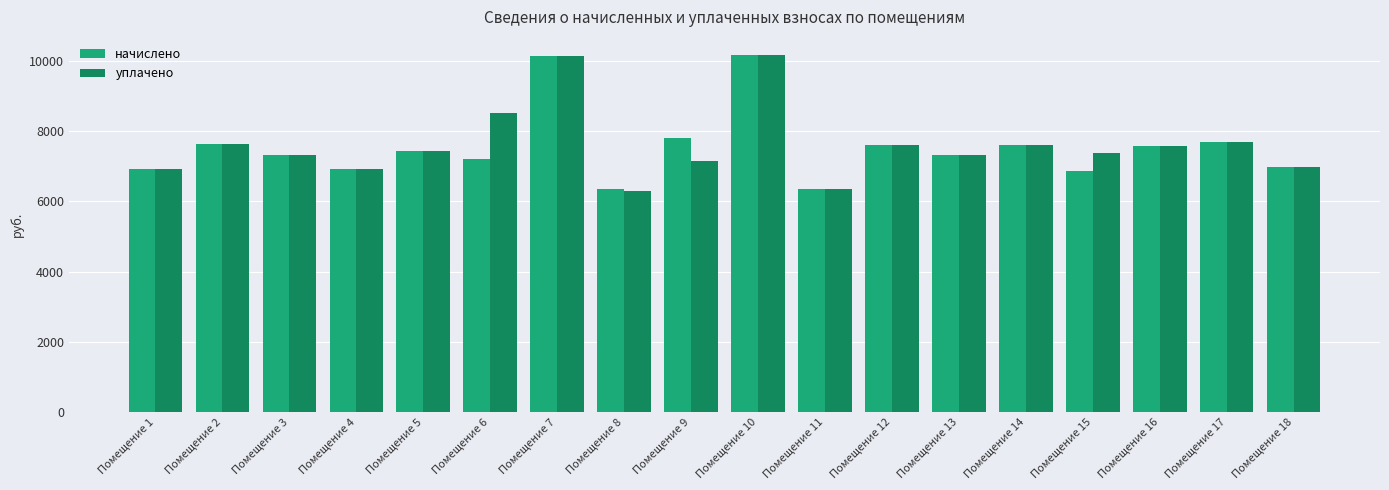

What is the average value of the уплачено series?

7618.6